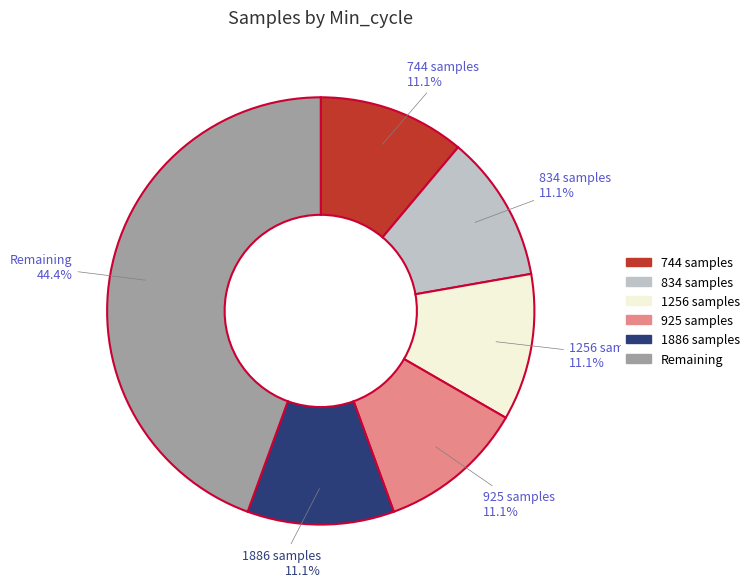

How many segments does this pie chart have?

6